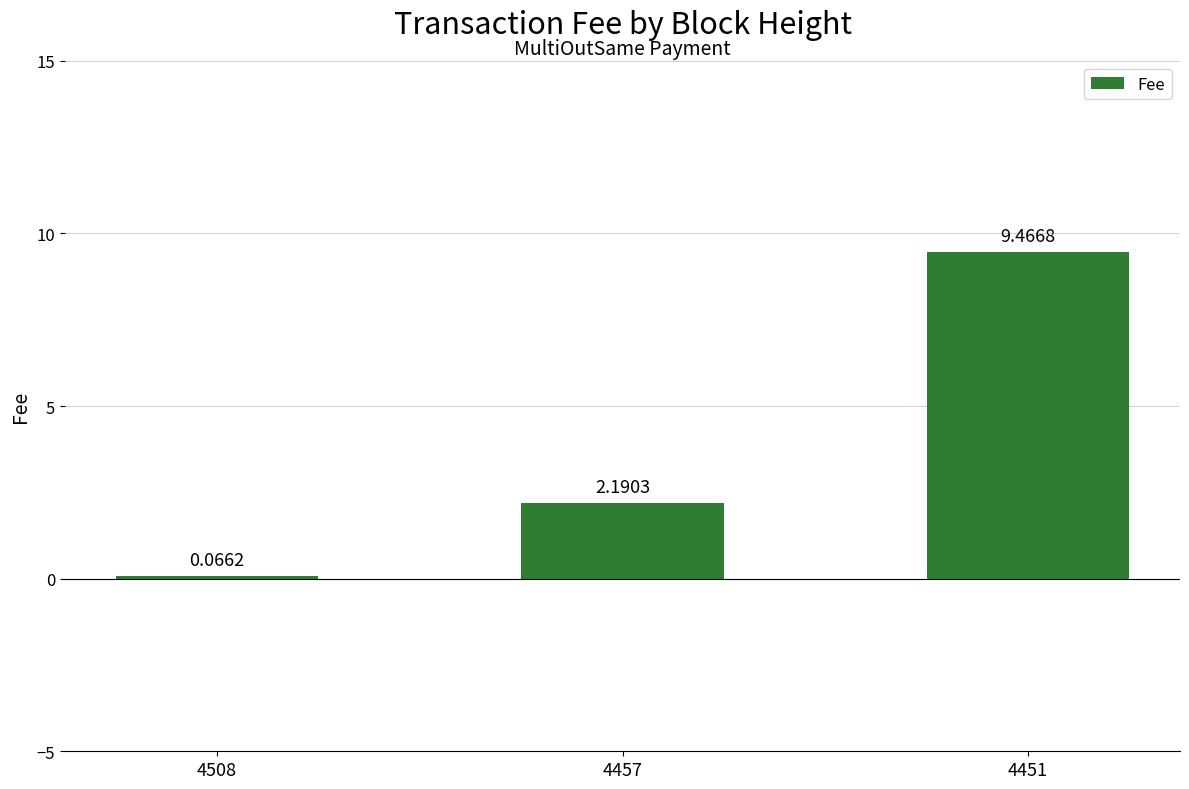

What is the difference between the maximum and second lowest values?

7.3